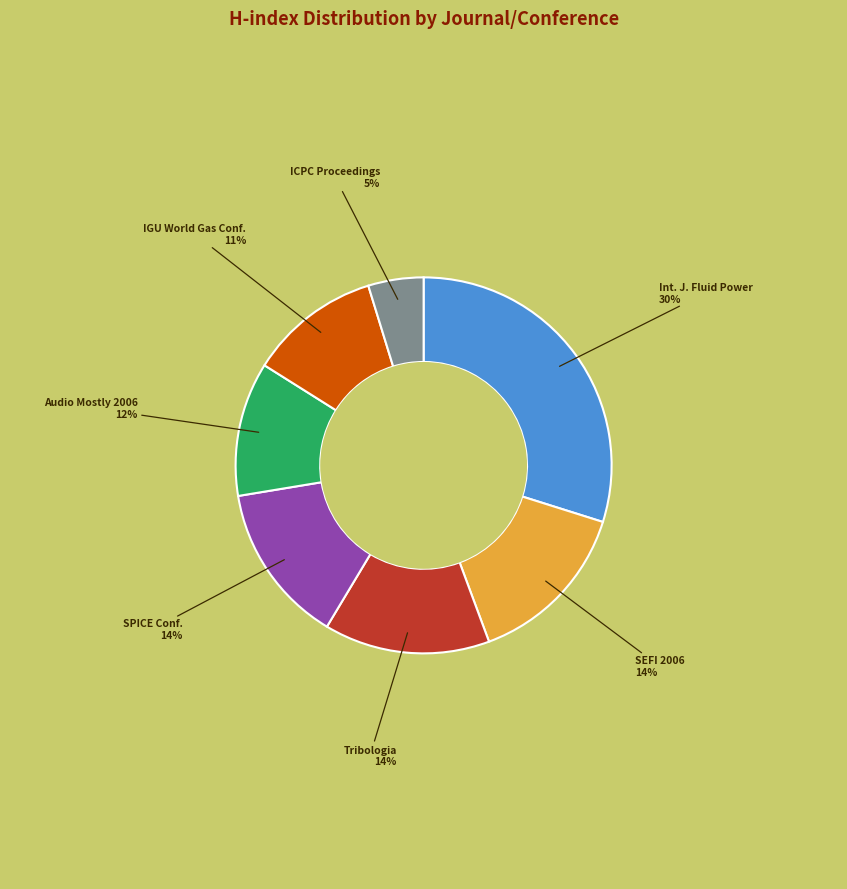

To the nearest percent, what is the average slice percentage?

14%